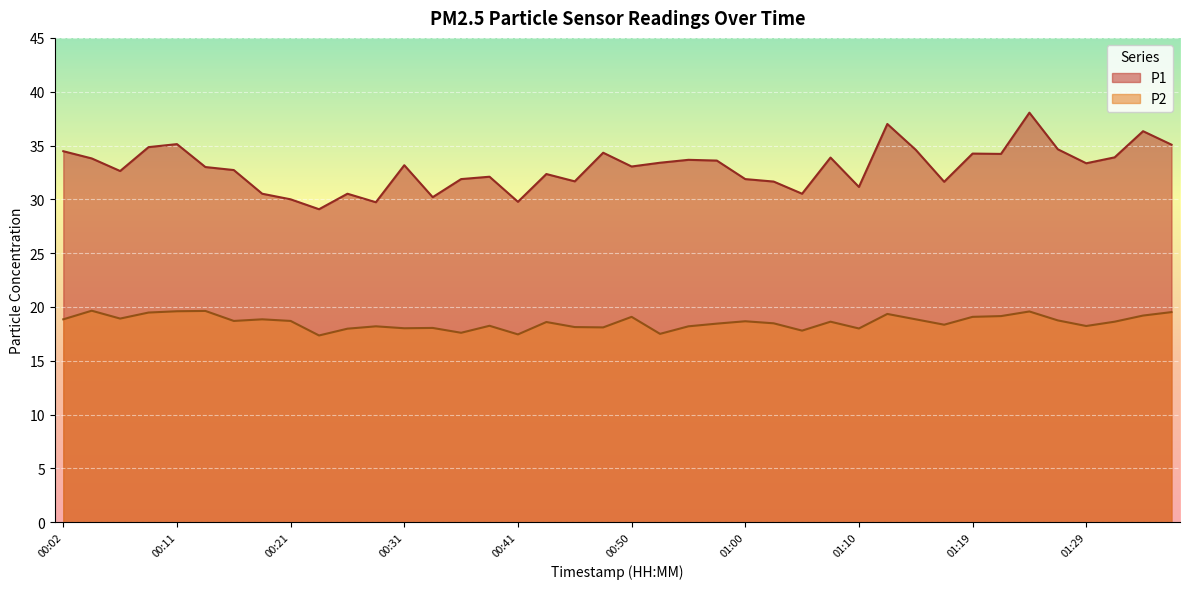

What are all the series names shown in the legend?

P1, P2